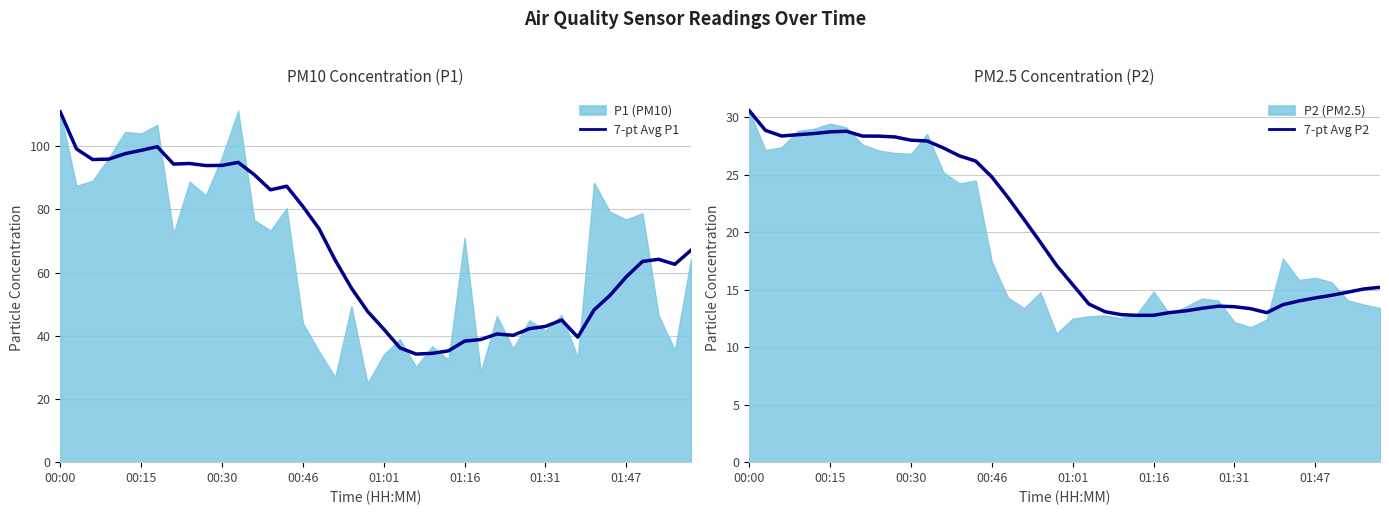

Which category has the highest value in the 7-pt Avg P1 series?

00:00